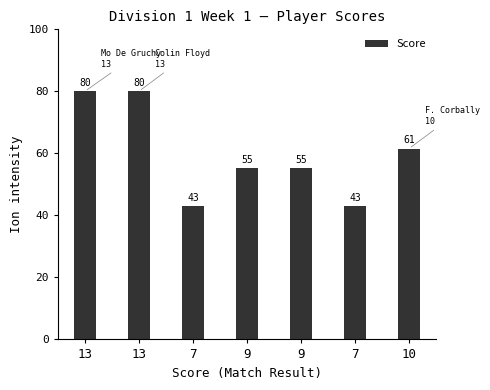

The chart shows a value of 37.7 at 13. True or false?

False